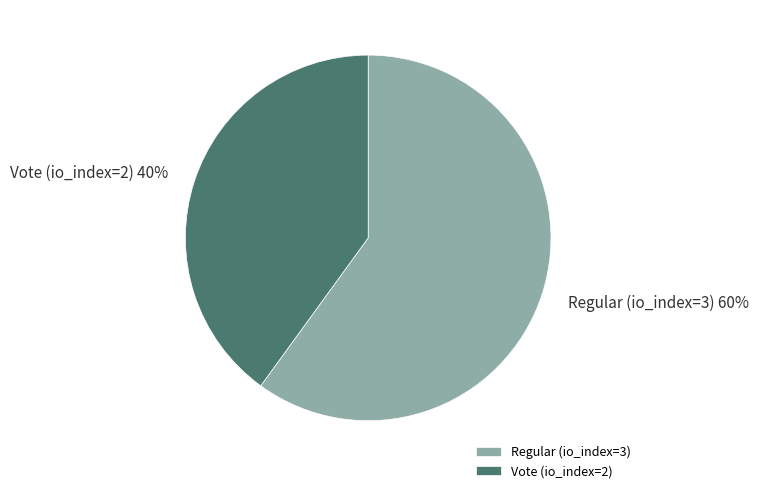

Do Vote (io_index=2) and Regular (io_index=3) together represent more than half of the pie?

Yes